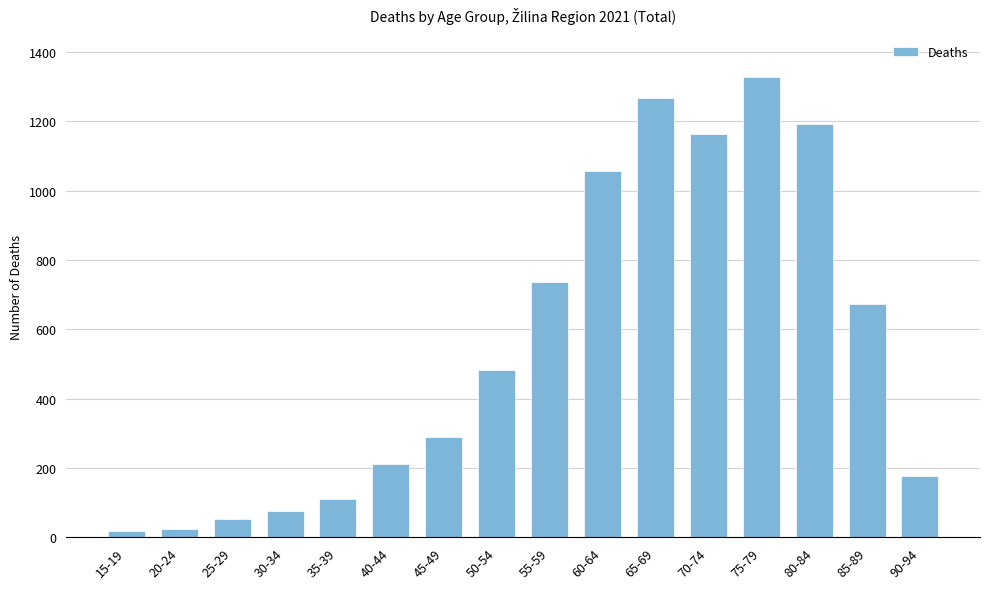

True or false: the data shows 1327 at 75-79.

True